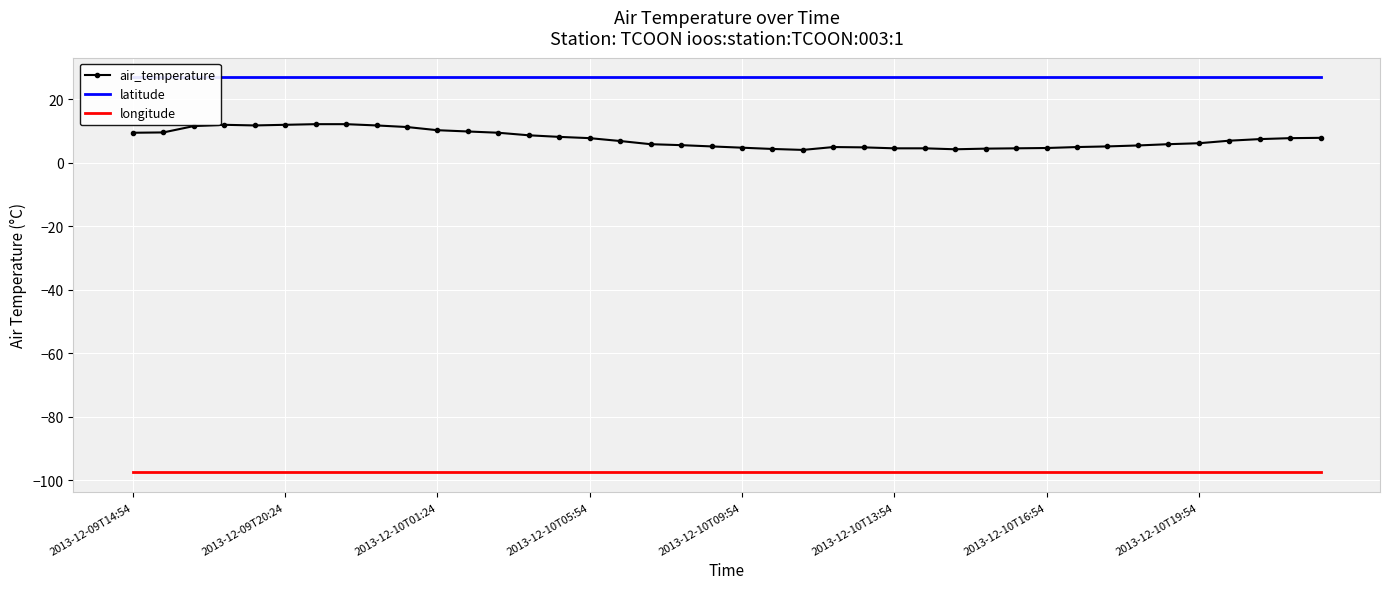

True or false: air_temperature and latitude intersect in this chart.

False